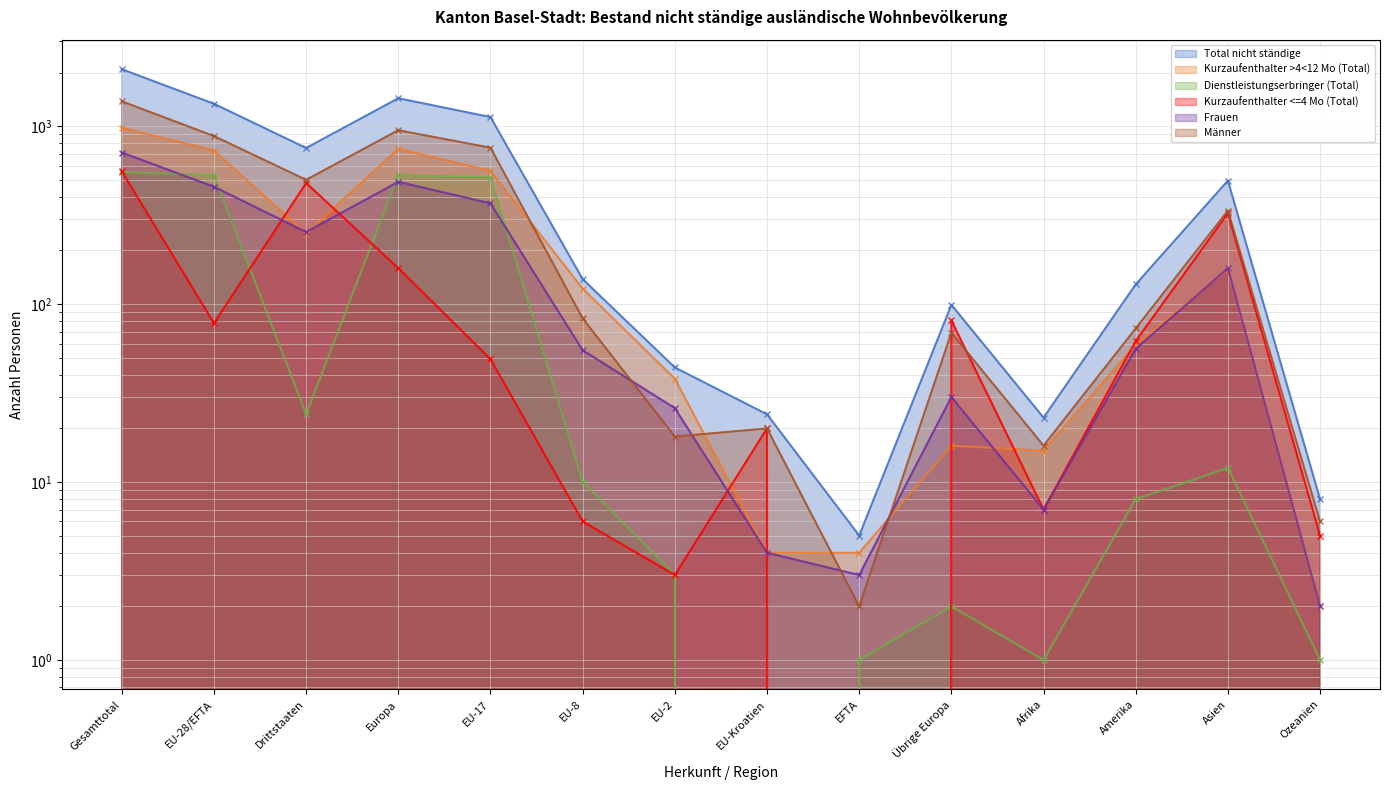

What is the lowest value of the Total nicht ständige series?

5